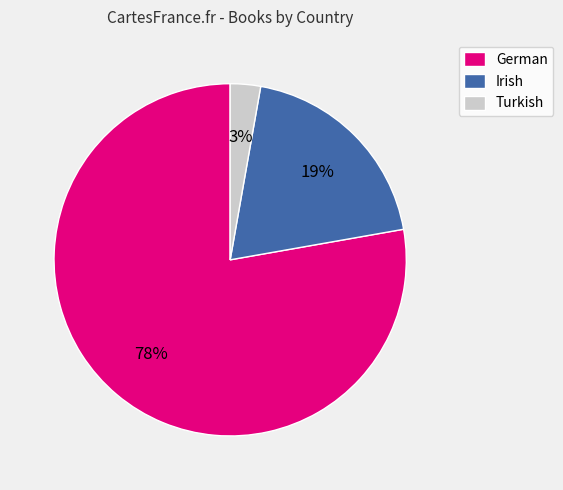

Which has a higher value, Irish or Turkish?

Irish